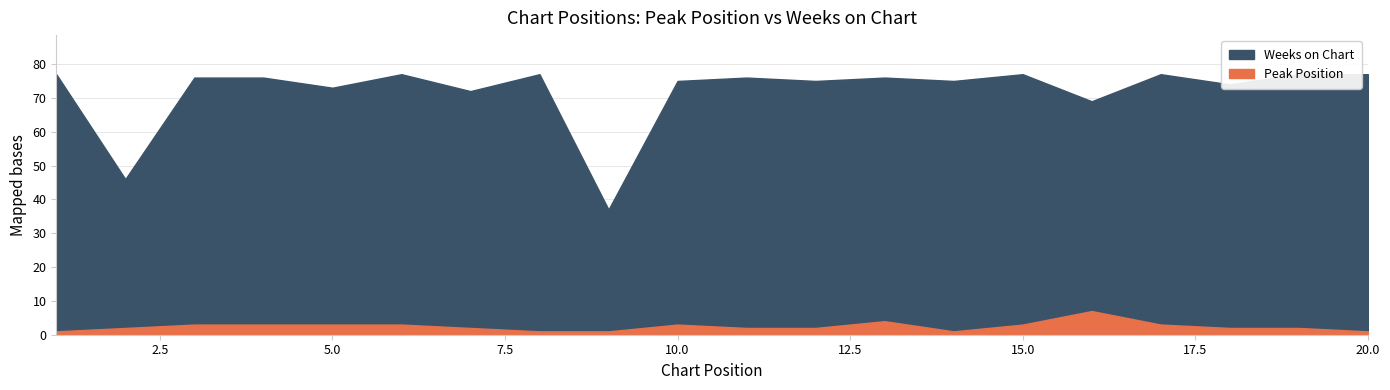

How many lines are shown in the chart?

2